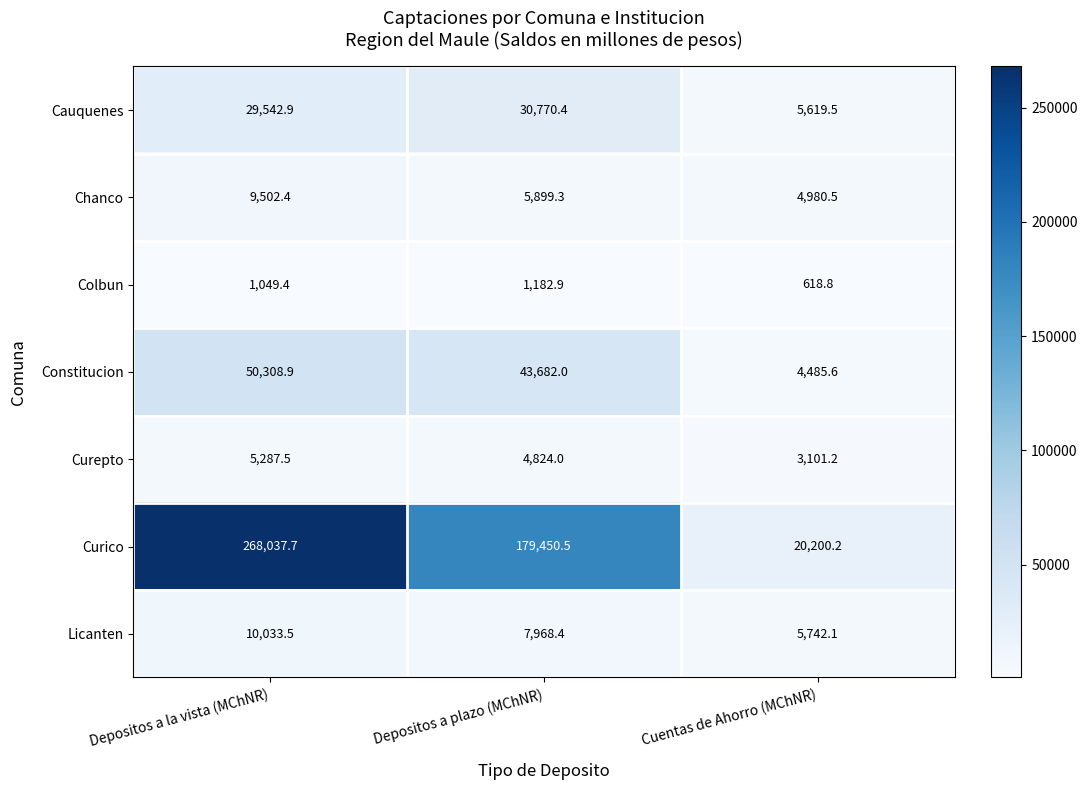

What is the greatest value displayed?

268037.7